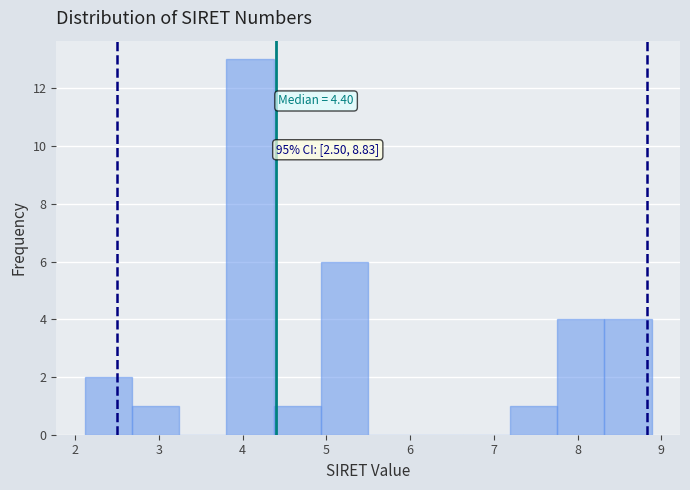

Over which range of the x-axis is the bar tallest?

3.8 to 4.4